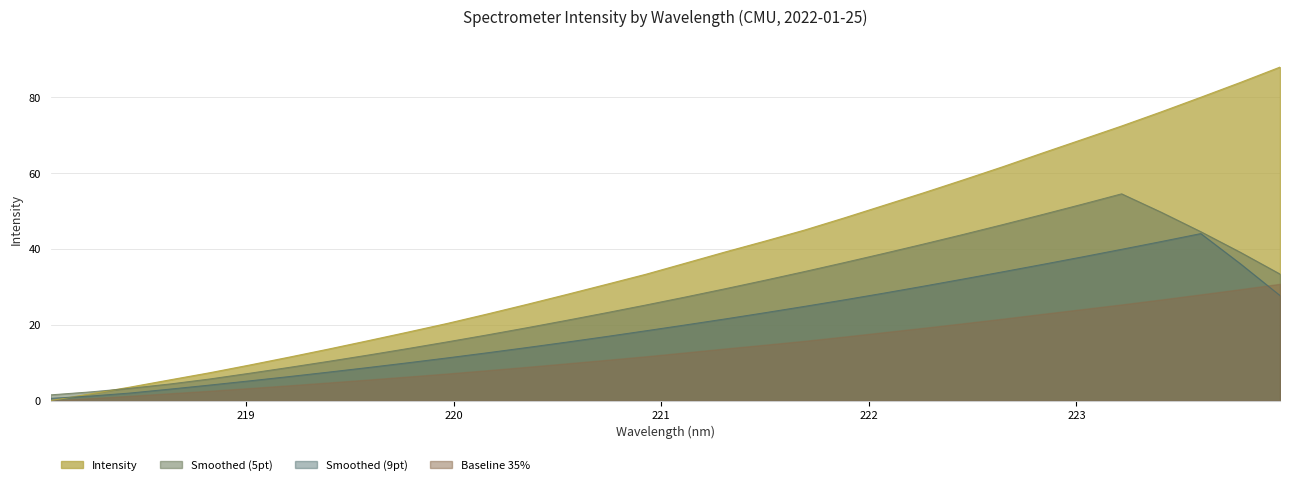

List the labels in order of value, largest first.

223.9802, 223.7895, 223.5987, 223.408, 223.2172, 223.0264, 222.8355, 222.6447, 222.4538, 222.263, 222.0721, 221.8812, 221.6902, 221.4993, 221.3083, 221.1174, 220.9264, 220.7354, 220.5444, 220.3533, 220.1623, 219.9712, 219.7801, 219.589, 219.3979, 219.2067, 219.0156, 218.8244, 218.6332, 218.442, 218.2508, 218.0596